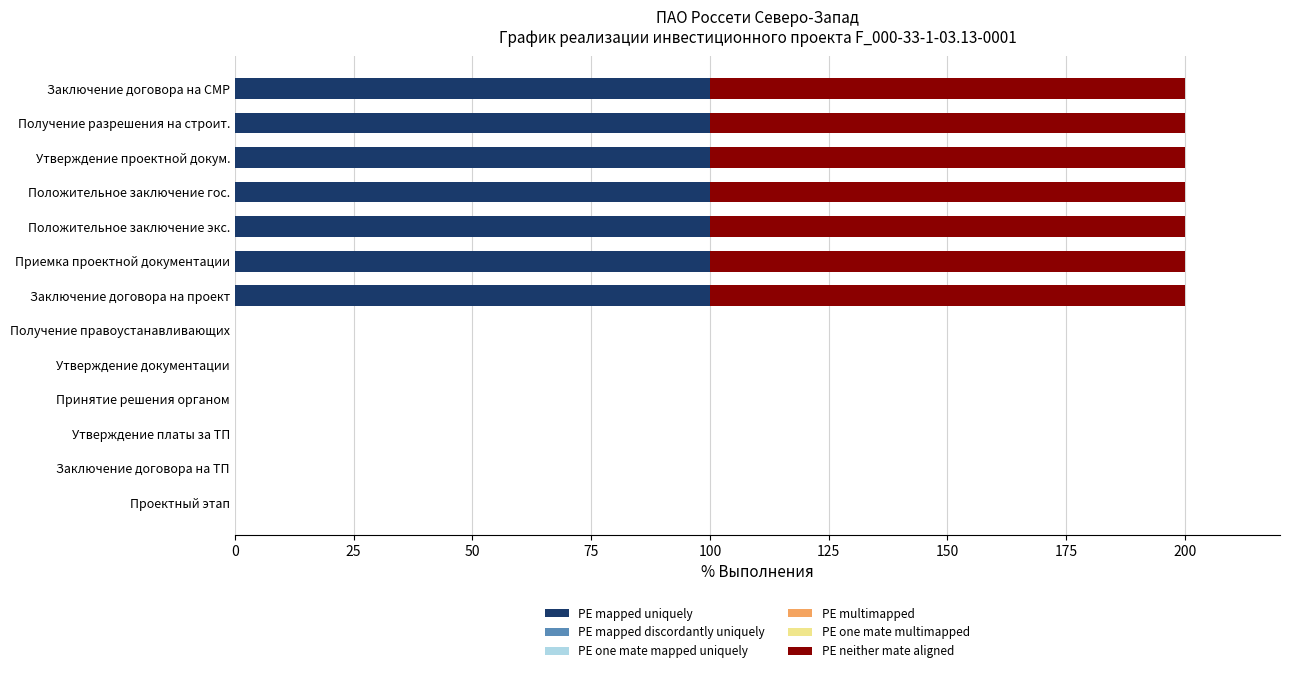

True or false: PE mapped uniquely has a value of 48 at Приемка проектной документации.

False